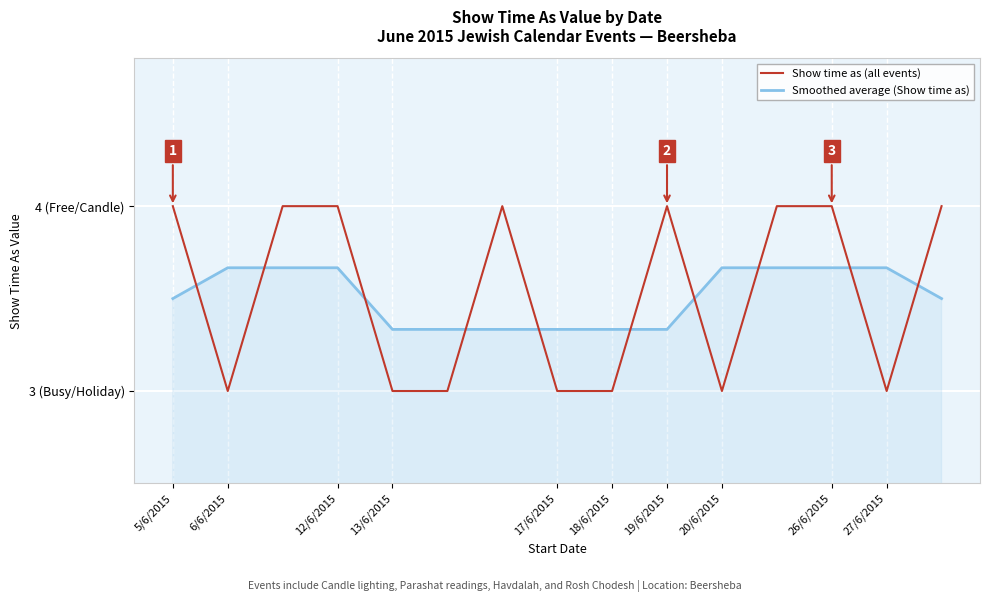

Reading right to left, extract all data points from this chart.

Show time as (all events): 4.0	3.0	4.0	4.0	3.0	4.0	3.0	3.0	4.0	3.0	3.0	4.0	4.0	3.0	4.0
Smoothed average (Show time as): 3.5	3.7	3.7	3.7	3.7	3.3	3.3	3.3	3.3	3.3	3.3	3.7	3.7	3.7	3.5